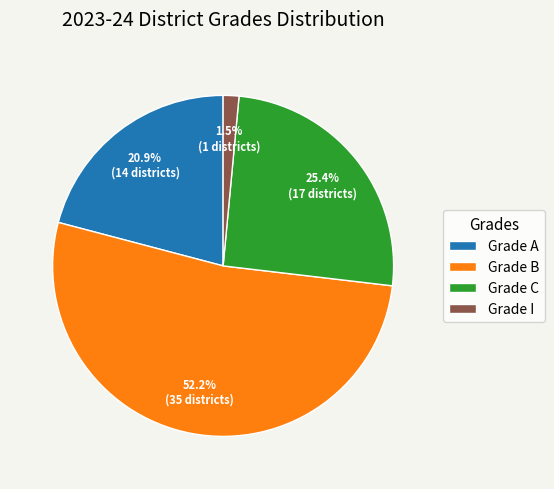

What portion of the pie excludes Grade I?

98.5%